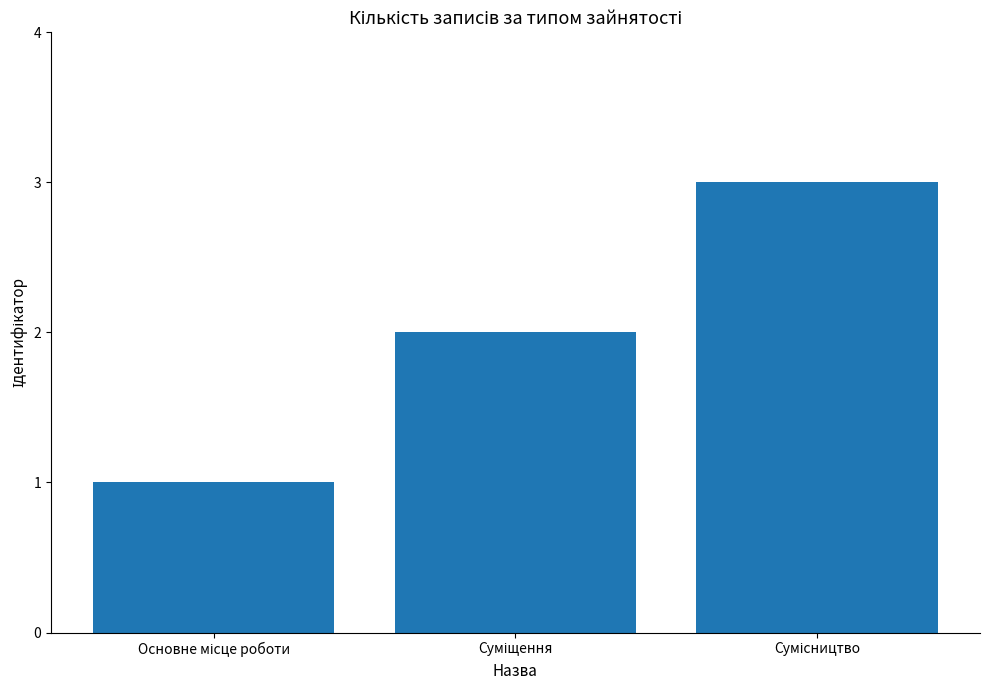

How many values are between 1 and 3?

3